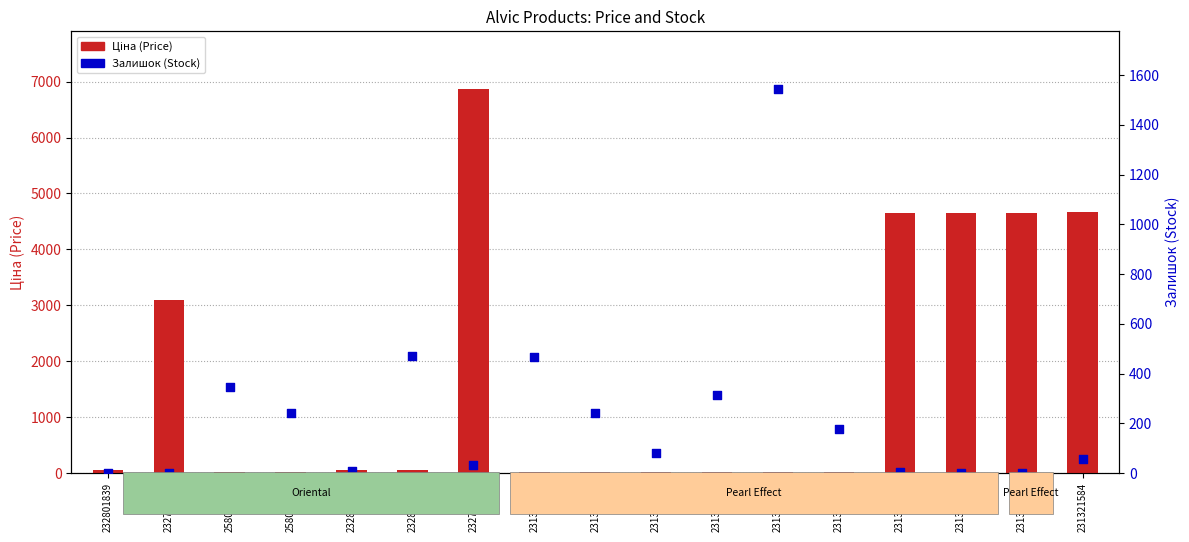

Which series contains the highest Y value?

Ціна (Price)